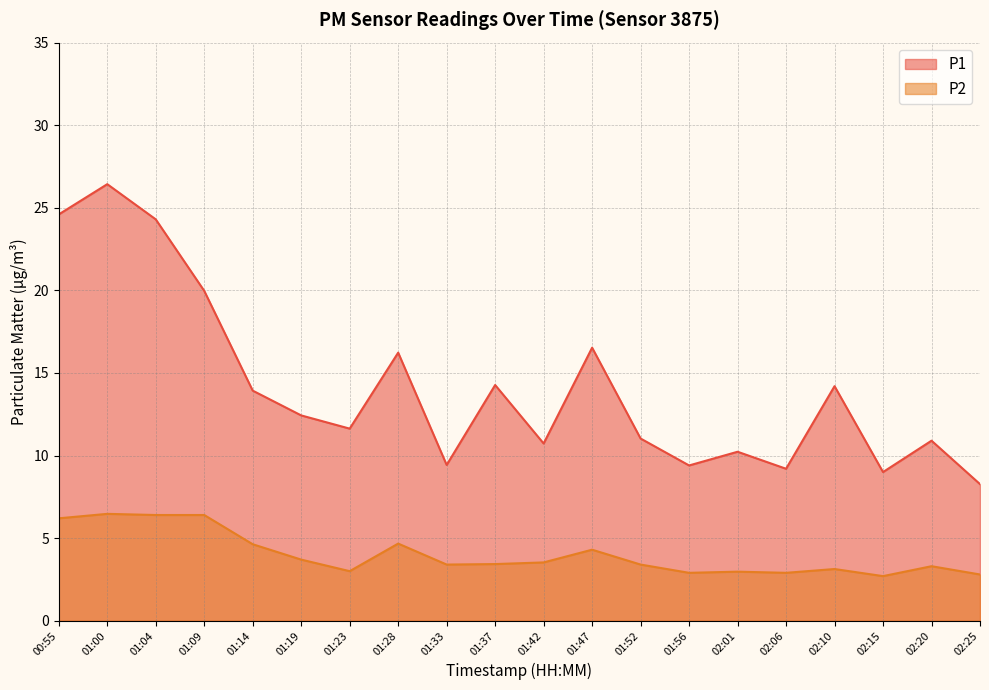

True or false: P2 and P1 intersect in this chart.

False